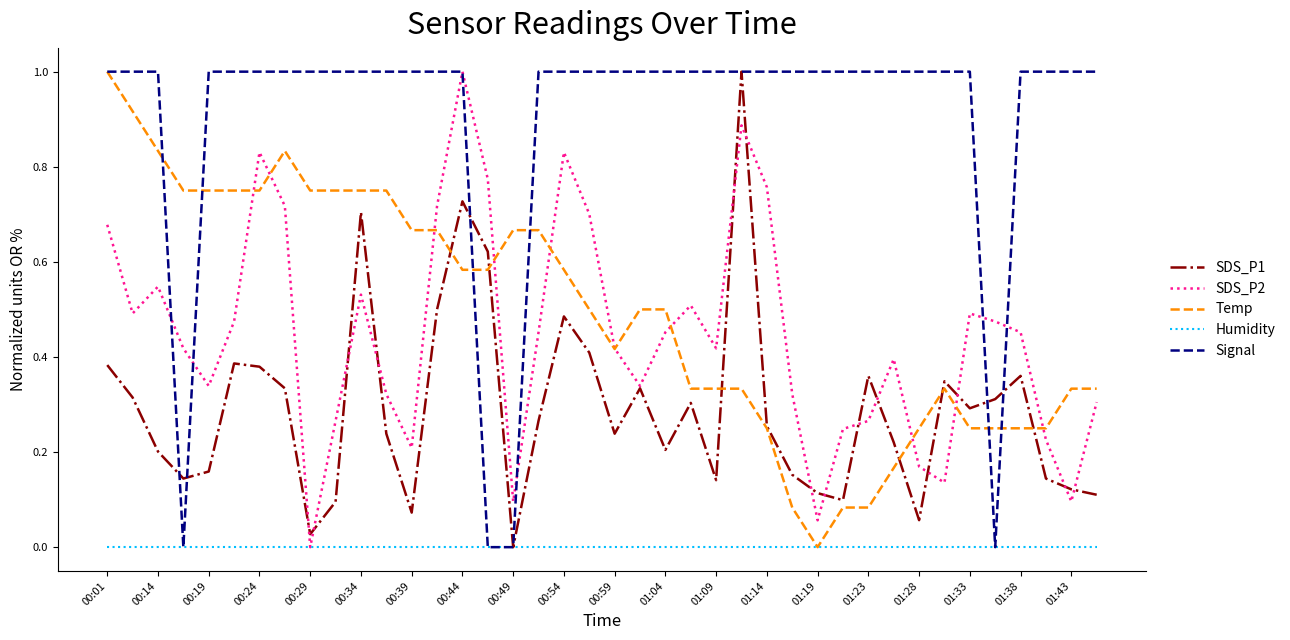

What is the highest value of the Temp series?

1.0